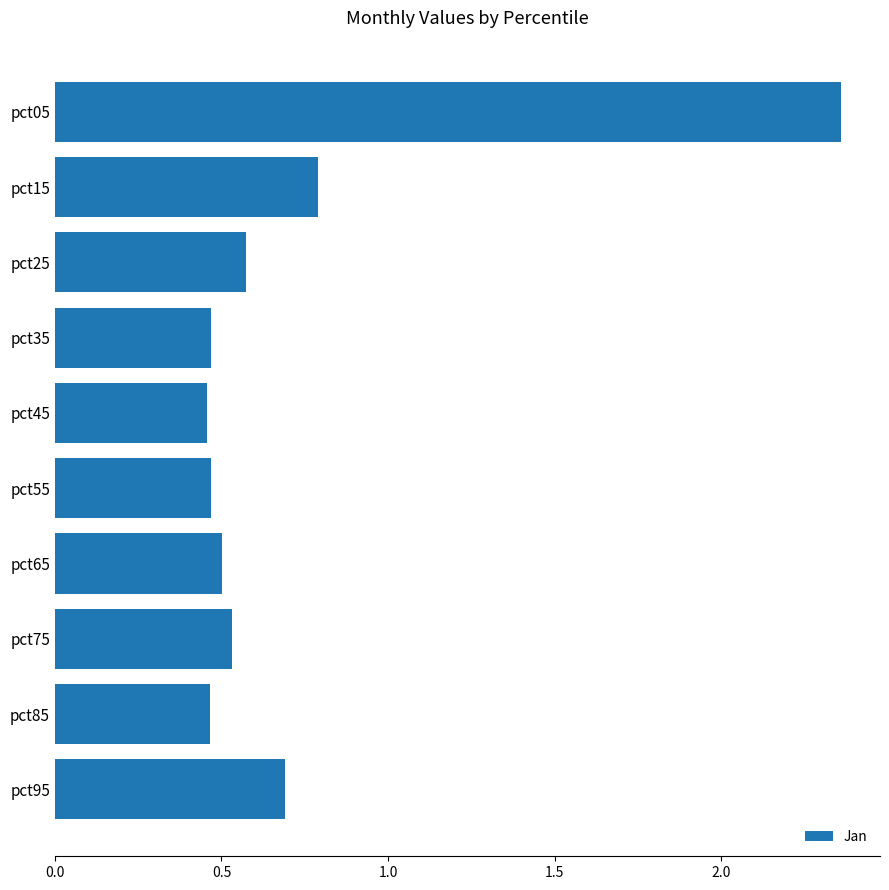

What is the change in value from pct05 to pct35?

-1.9